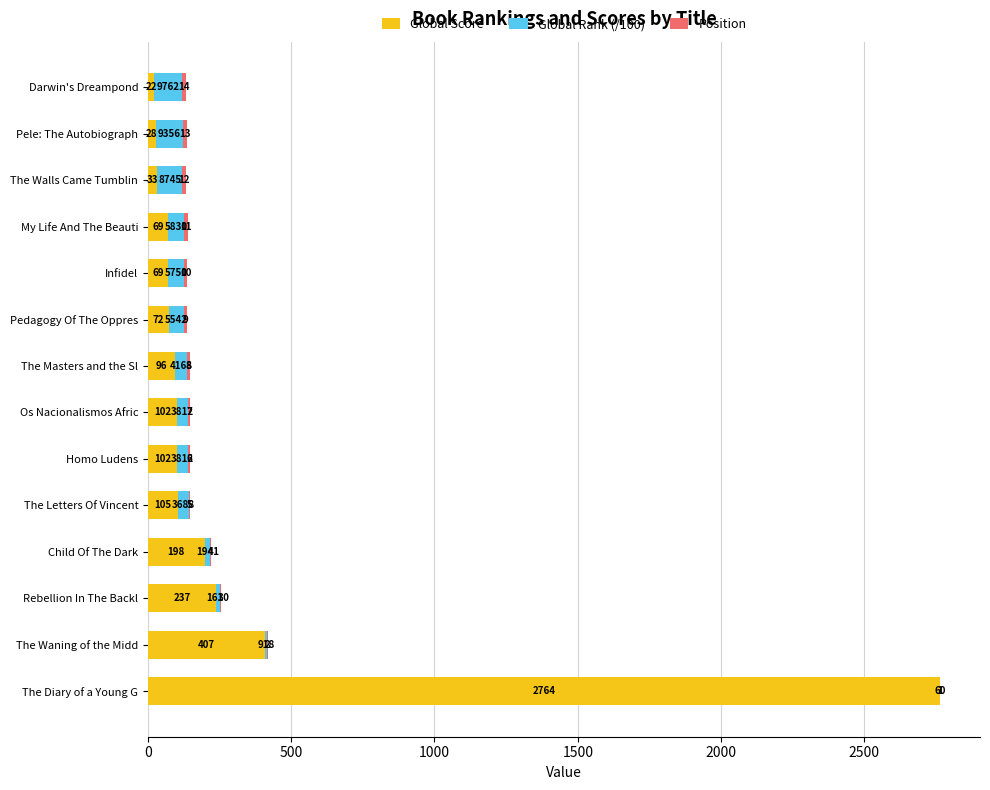

What is the approximate value of Global Score at My Life And The Beauti?

69.0